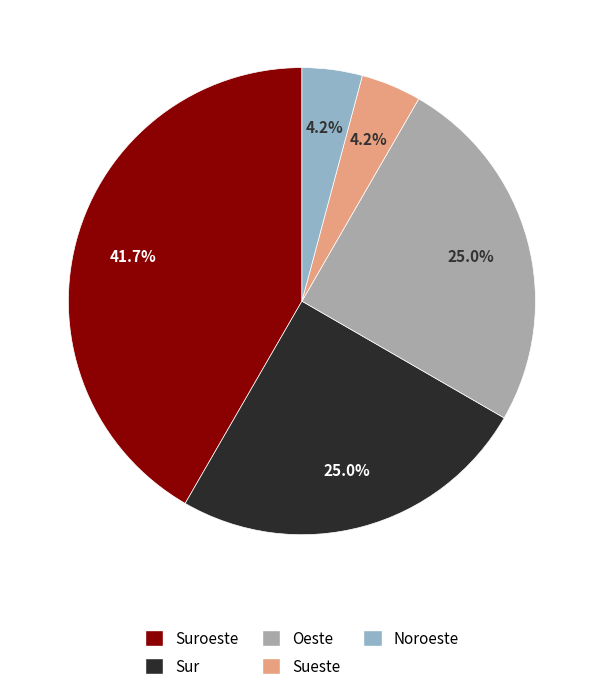

What is the largest slice in the pie chart?

Suroeste